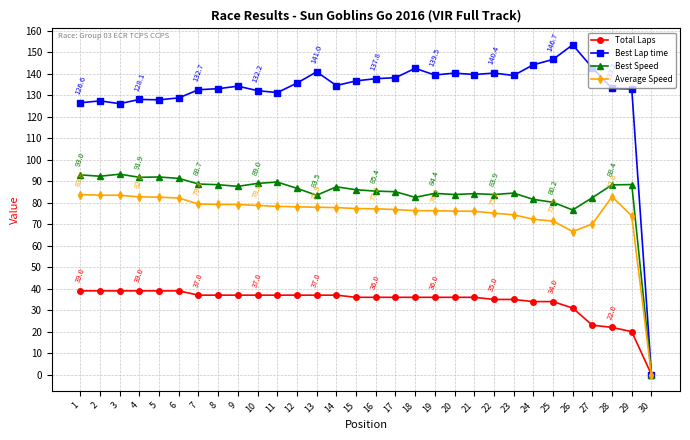

Which series changed the most between 22 and 28?

Total Laps